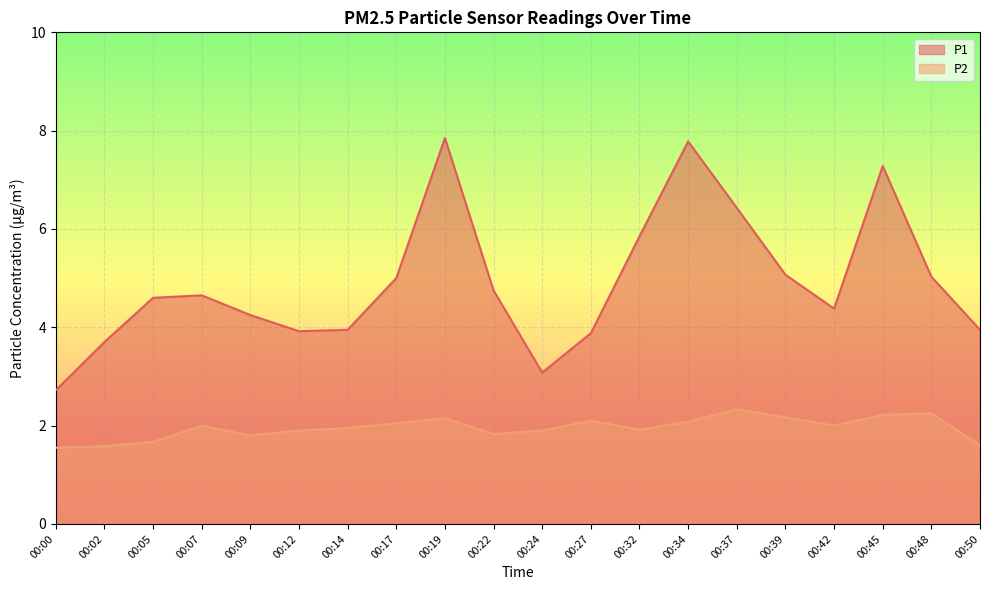

What is the sum of the P2 values at 00:22 and 00:00?

3.4